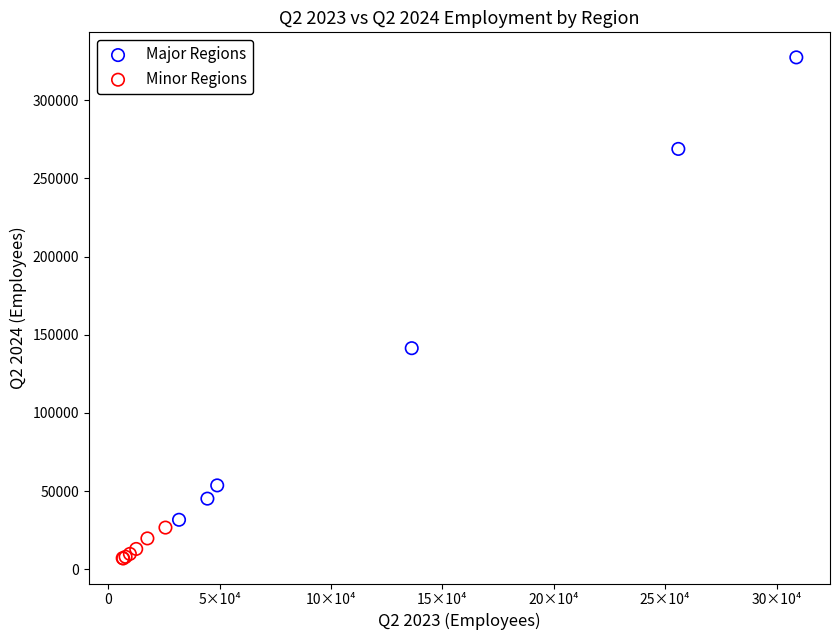

Which series has the largest Y range (max minus min)?

Major Regions